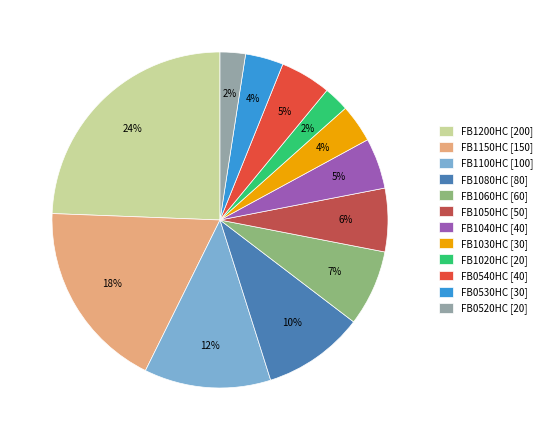

Between FB1060HC [60] and FB0520HC [20], which is larger?

FB1060HC [60]